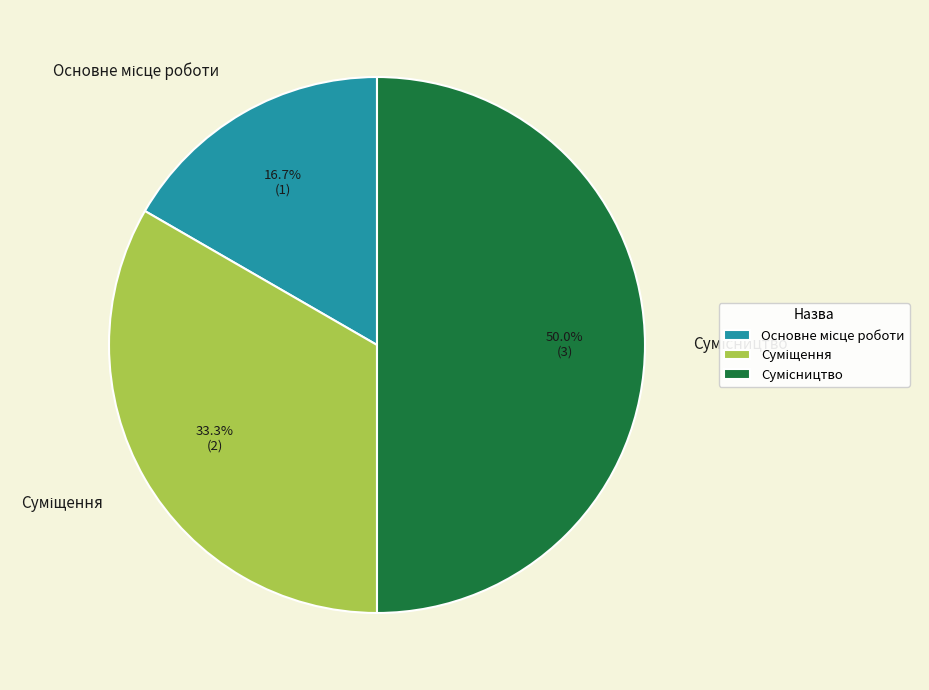

To the nearest percent, what is the average slice percentage?

33%